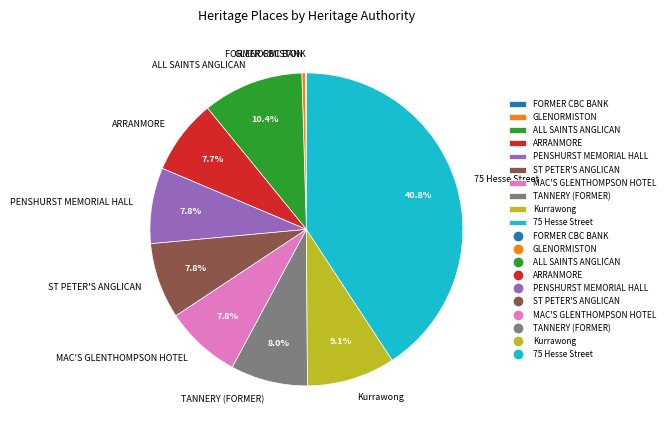

Which has a higher value, 75 Hesse Street or MAC'S GLENTHOMPSON HOTEL?

75 Hesse Street